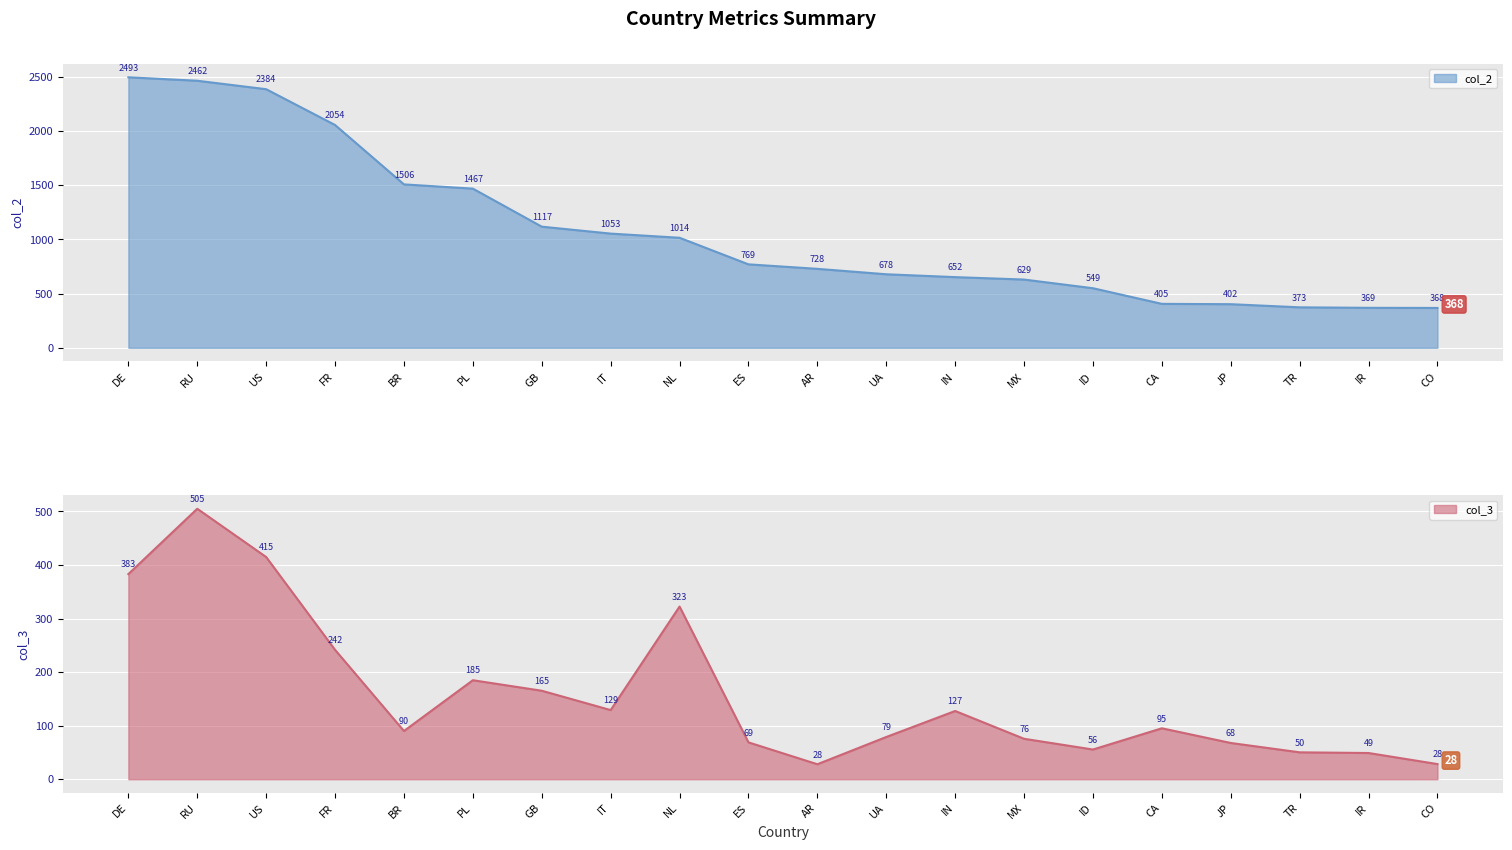

What is the value of the col_3 point at the 14th from the left?

75.6